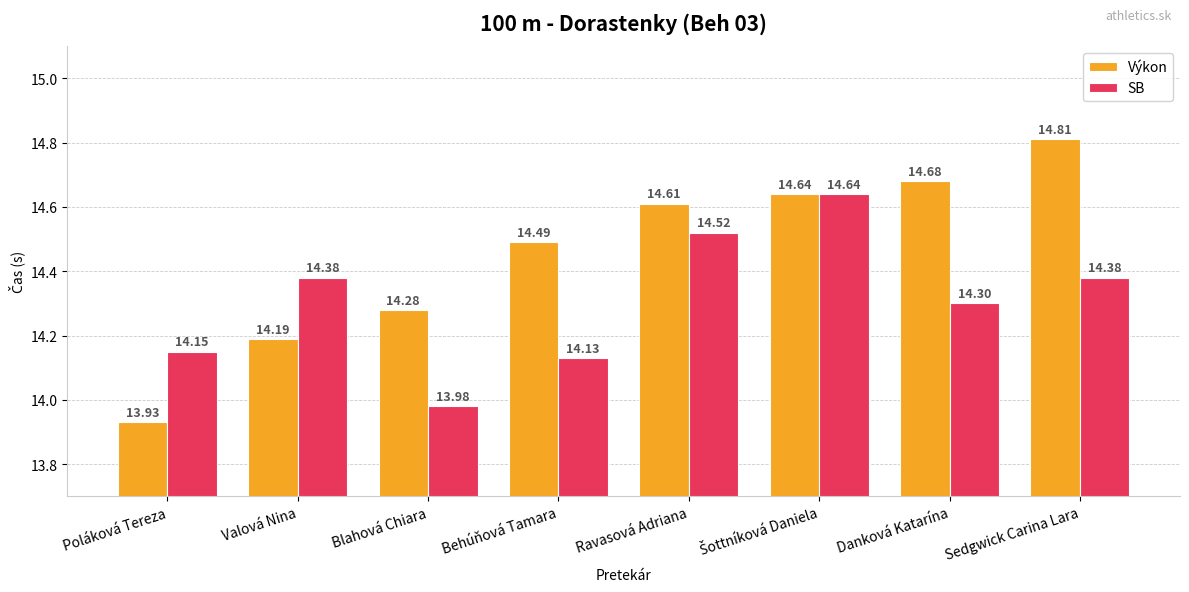

List the series in order of their peak value, highest first.

Výkon, SB